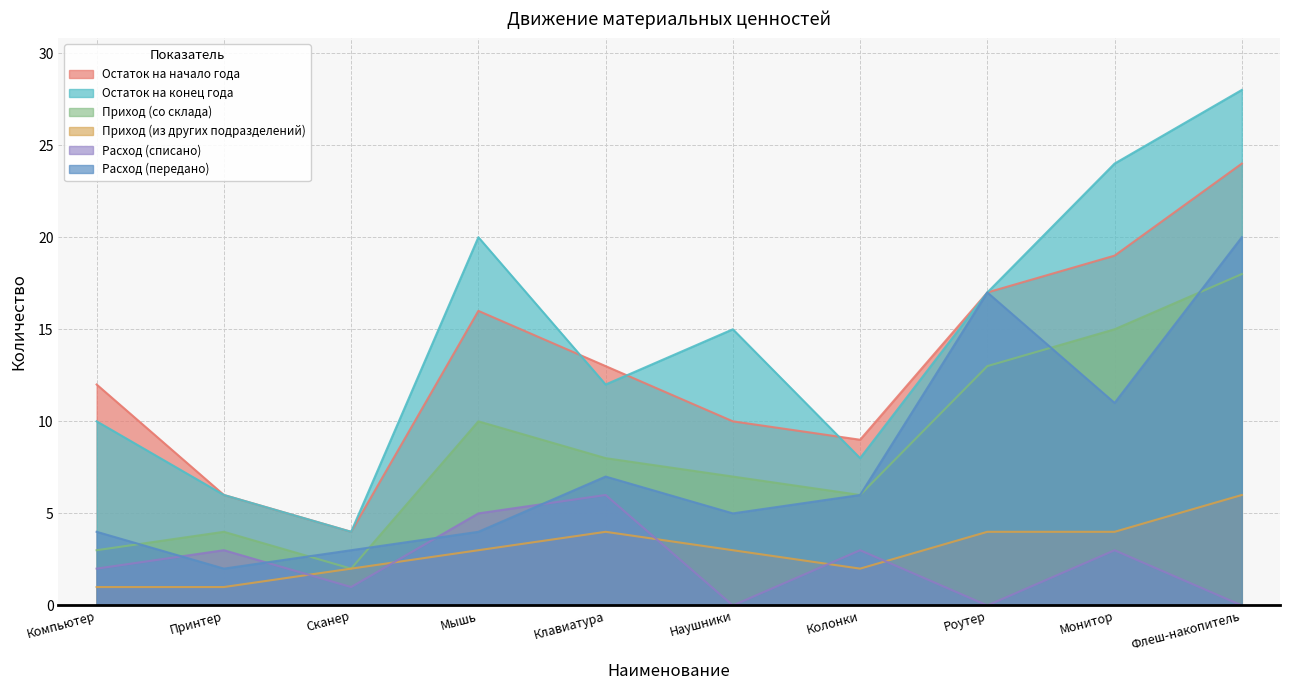

Where does the Остаток на начало года series first go above 13?

Мышь